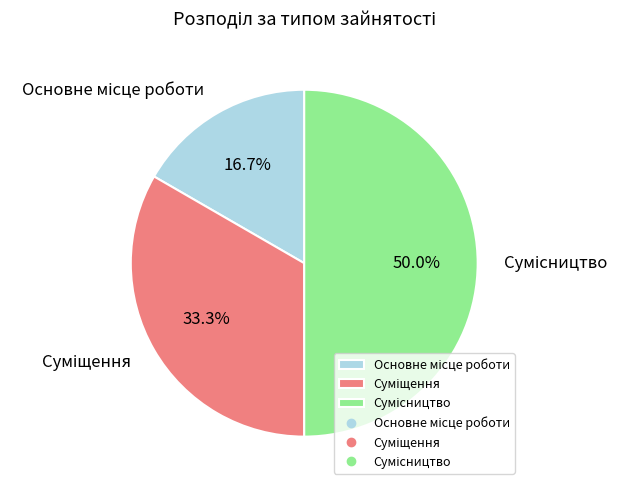

To the nearest percent, what portion does Суміщення represent?

33%